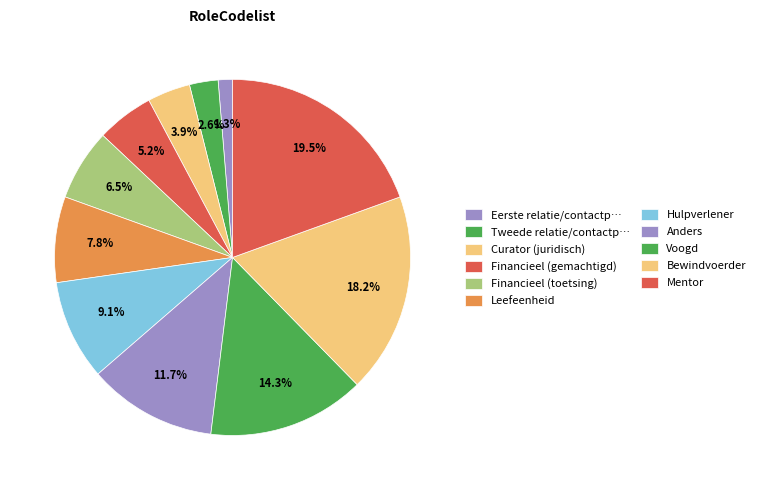

To the nearest percent, what is the difference between the Mentor and Financieel (toetsing) slice percentages?

13%